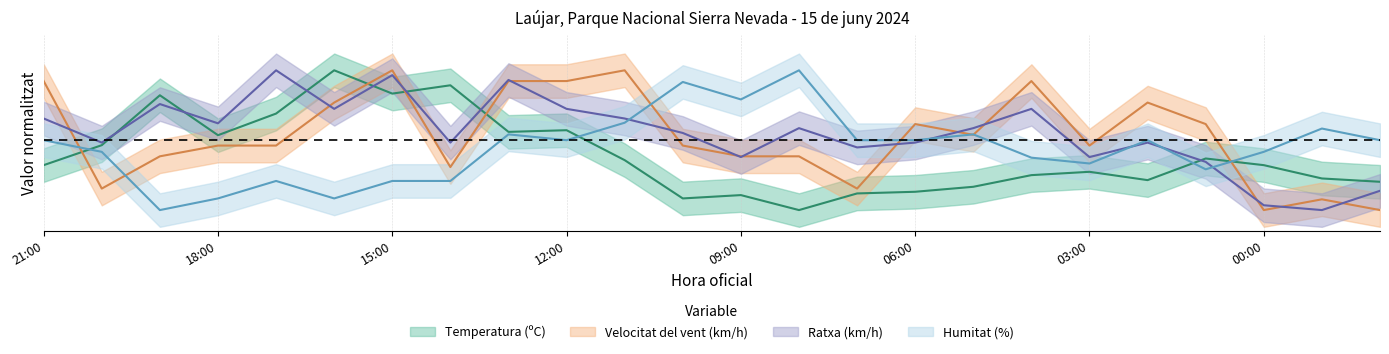

At how many categories does at least one series exceed 0?

24